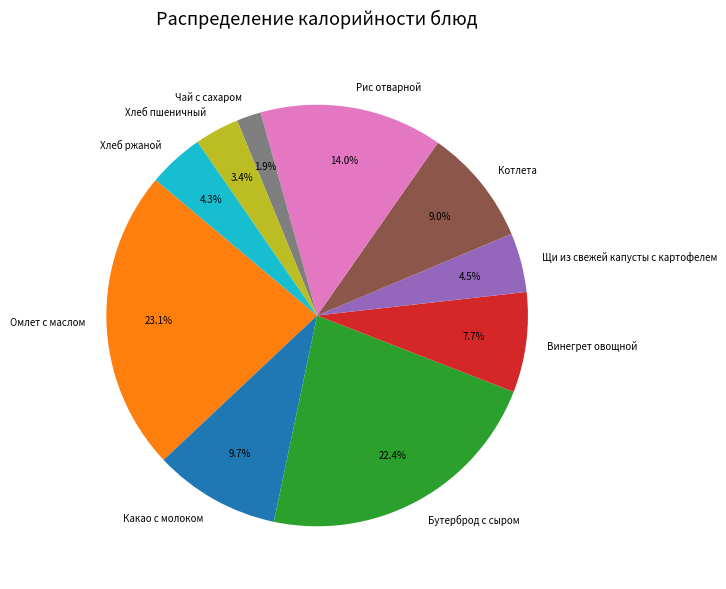

How many slices are in this pie chart?

10